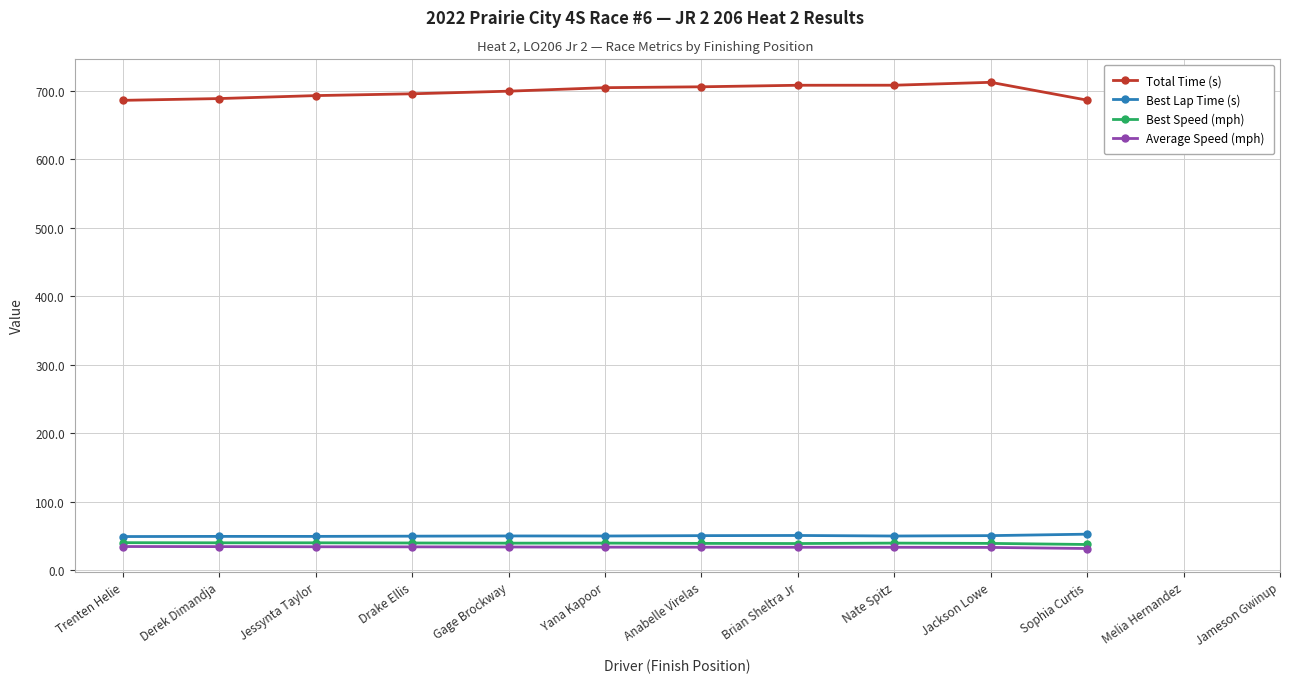

What is the difference between the maximum and minimum values in the Total Time (s) series?

26.3